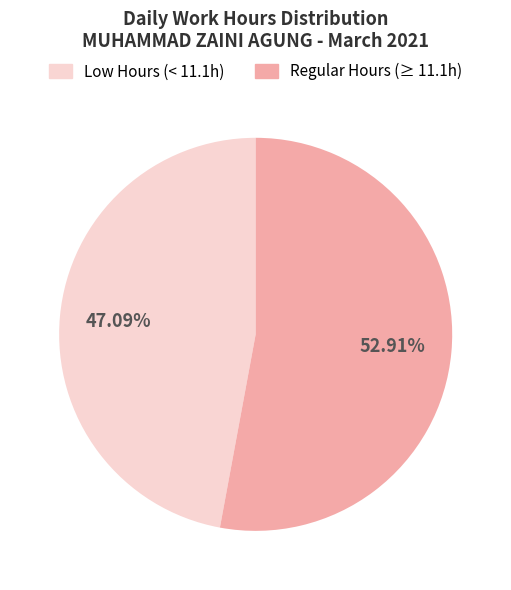

To the nearest percent, what is the average slice percentage?

50%